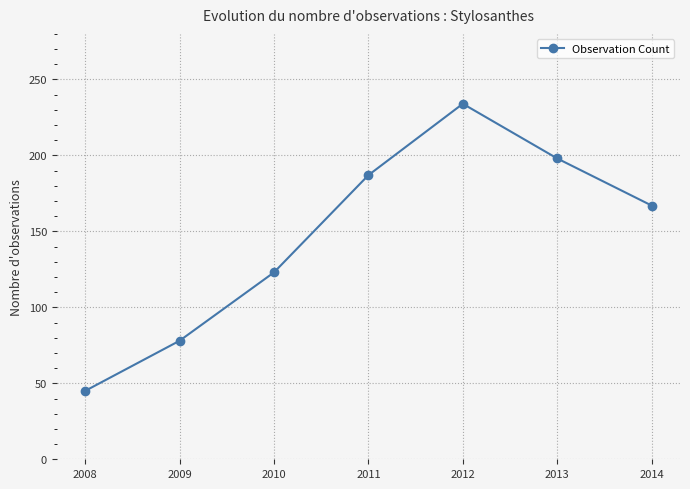

Reading left to right, extract all data points from this chart.

45	78	123	187	234	198	167